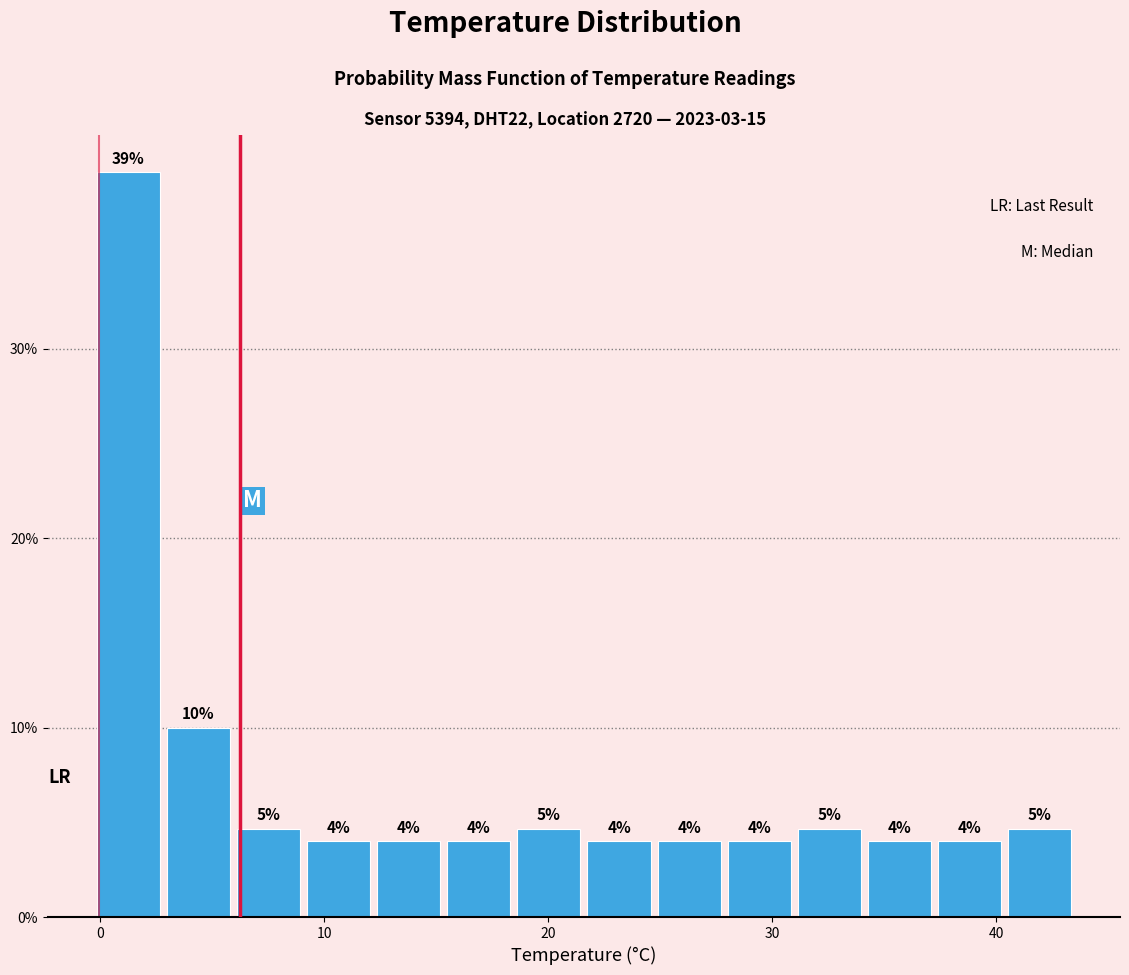

Around what value on the x-axis is the tallest bar? Give the approximate position of its centre, as read against the axis.

1